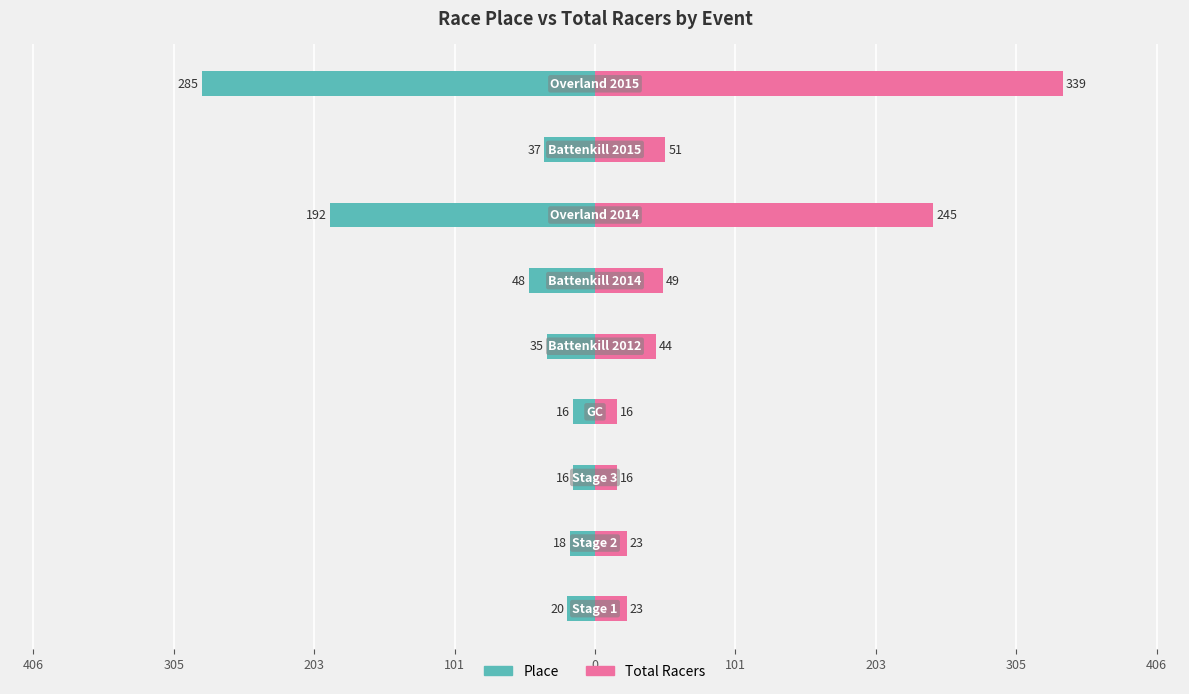

Reading left to right, what are all the values shown in this chart?

Place: 101=-20	203=-18	305=-16	406=-16	0=-35	101=-48	203=-192	305=-37	406=-285
Total Racers: 101=23	203=23	305=16	406=16	0=44	101=49	203=245	305=51	406=339